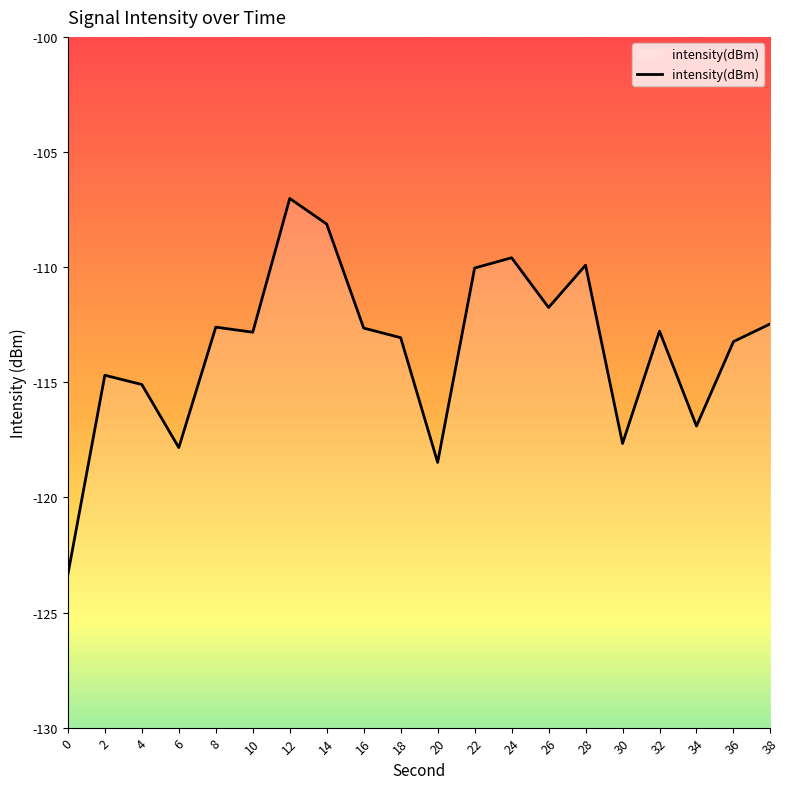

Is this an area chart (filled region under the line)?

No